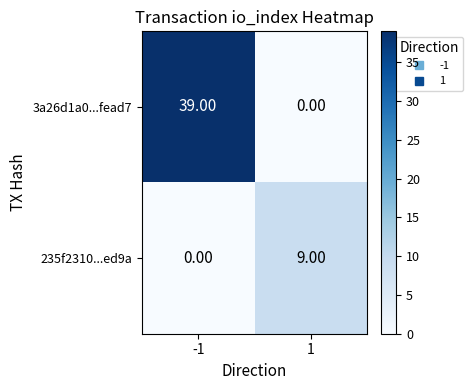

Which series changed the most between -1 and 1?

3a26d1a0...fead7